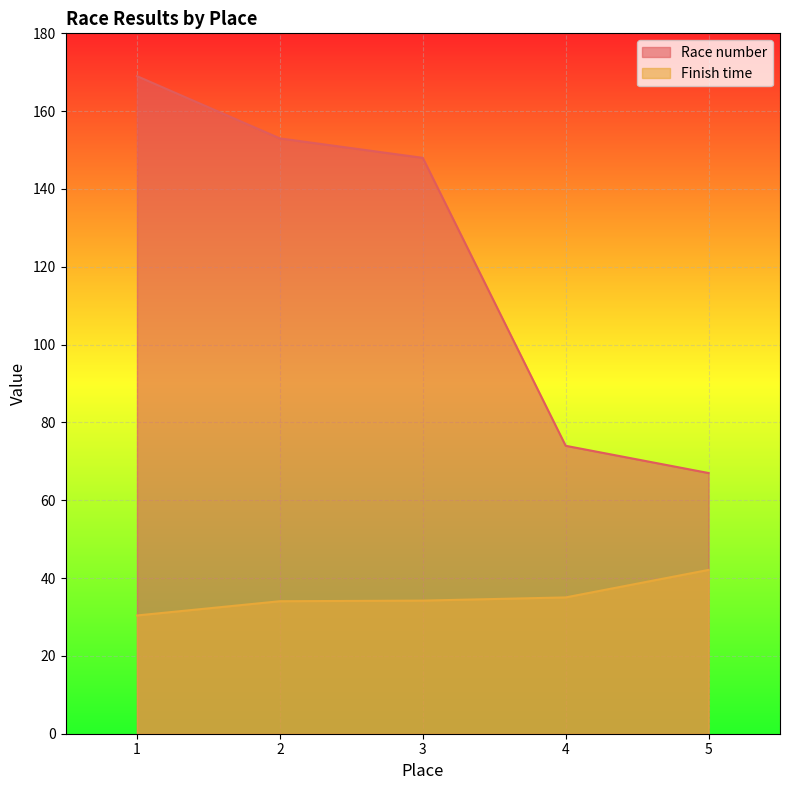

What is the sum of the Finish time values at 4 and 1?

65.4